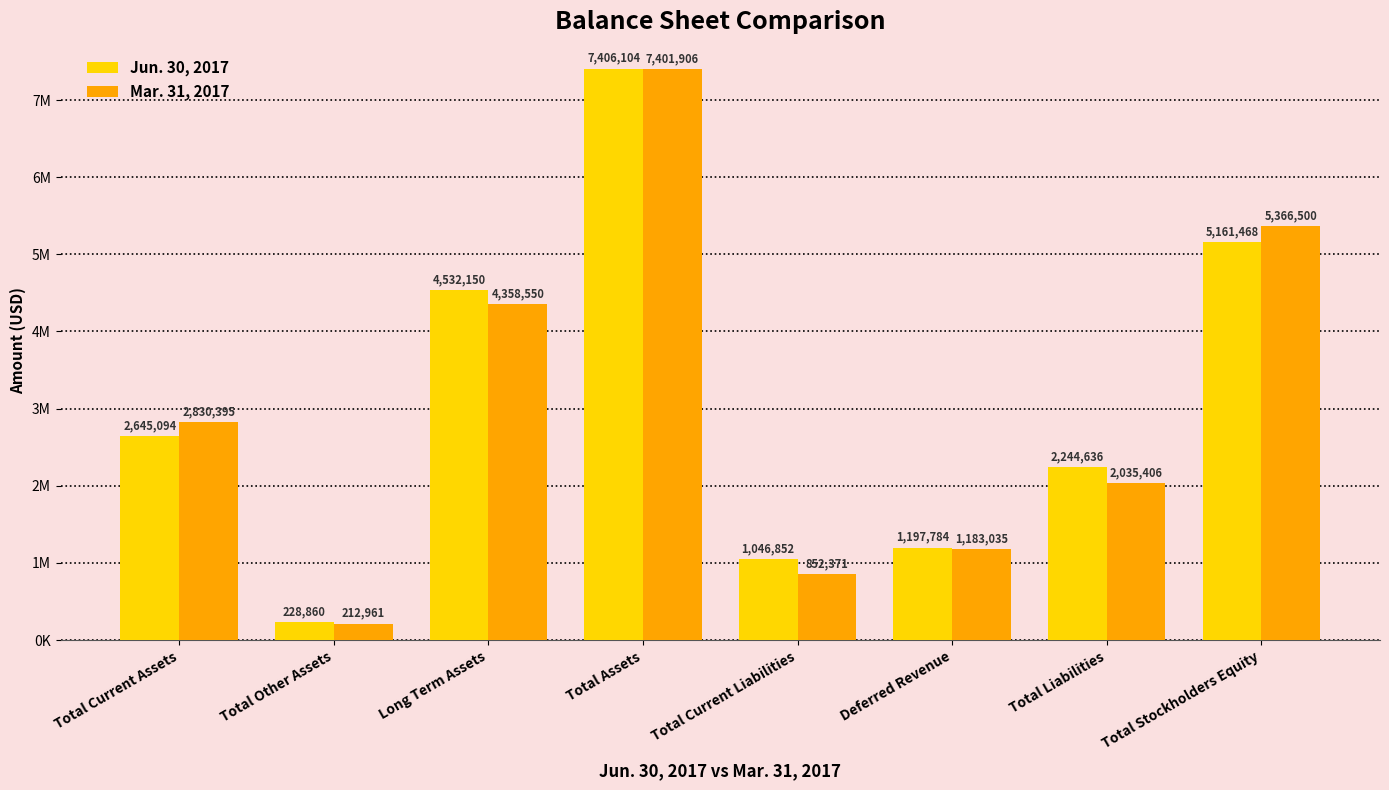

Rank the series by their average value, from highest to lowest.

Jun. 30, 2017, Mar. 31, 2017